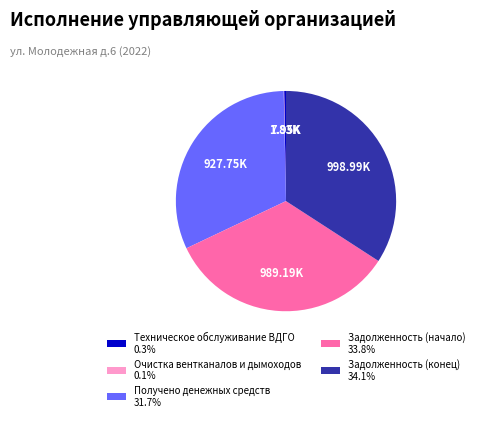

Is there any slice that represents more than half of the pie?

No